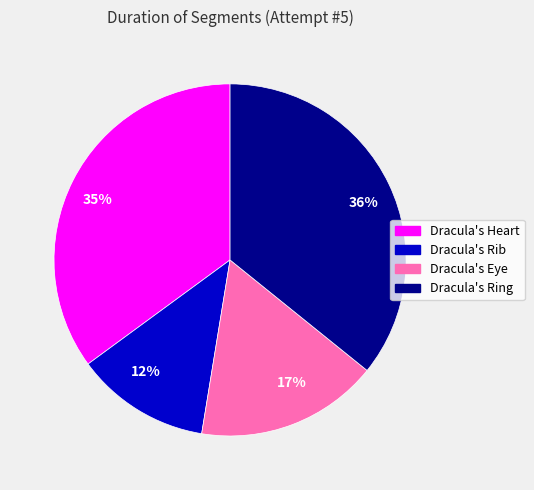

Do 35% and 12% together represent more than half of the pie?

No